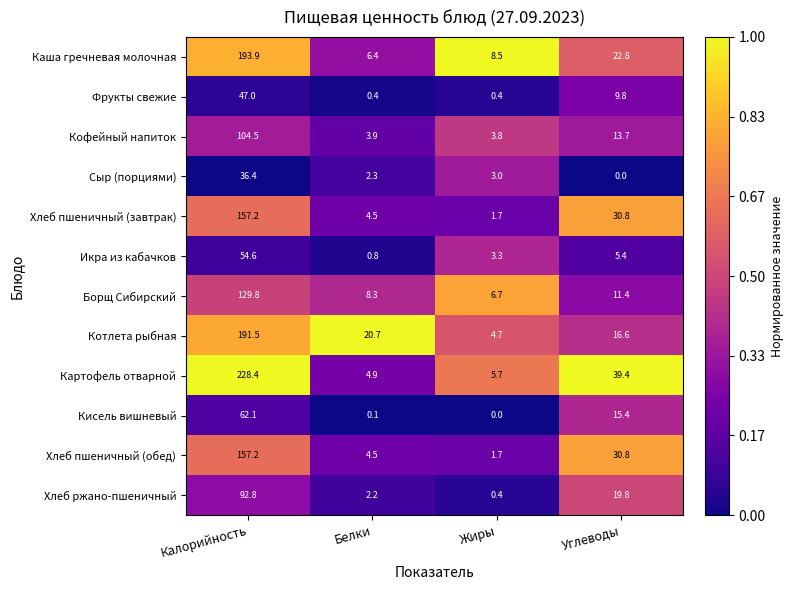

What is the difference between the Фрукты свежие values at Углеводы and Калорийность?

37.2